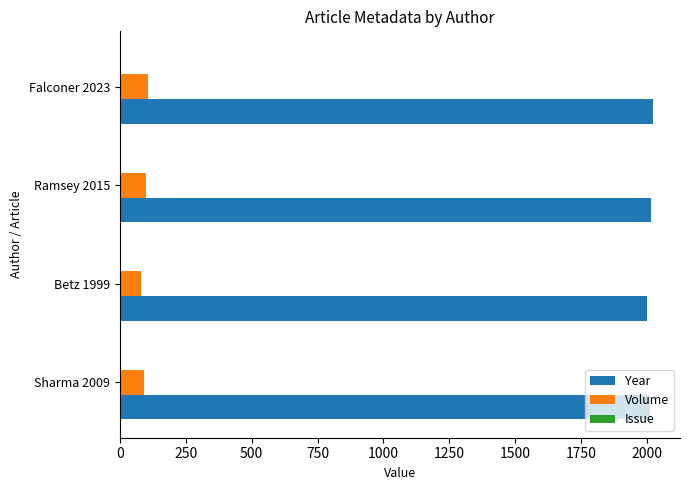

What is the greatest value displayed?

2023